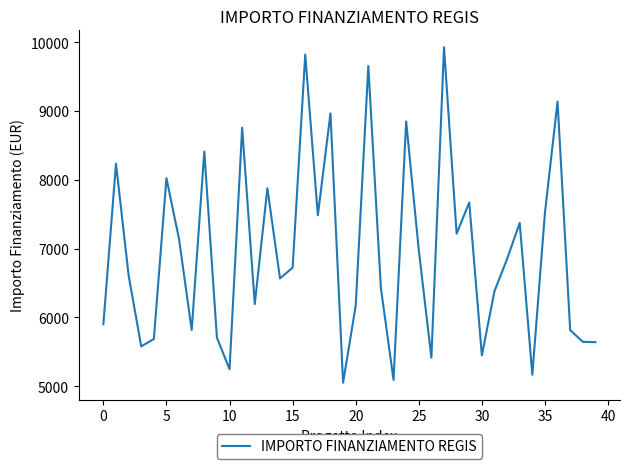

What is the difference between the maximum and minimum values?

4876.5